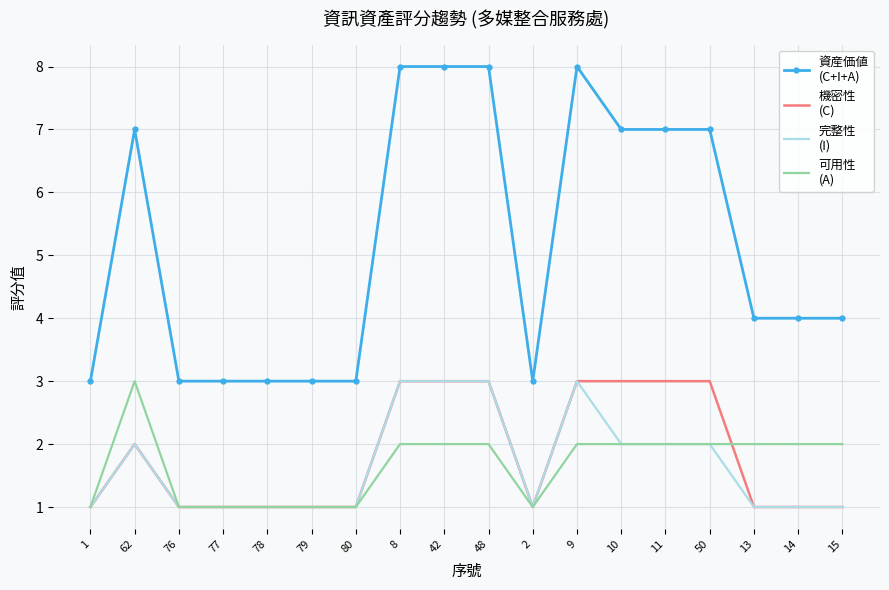

What position from the right is 15?

1